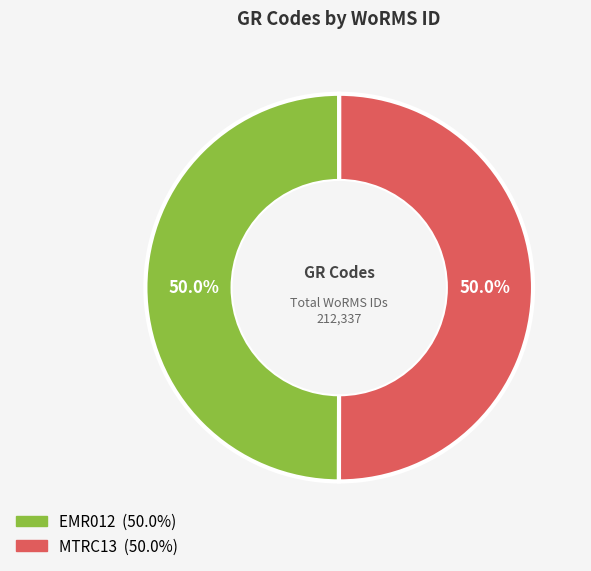

To the nearest percent, what percentage of the pie is MTRC13?

50%